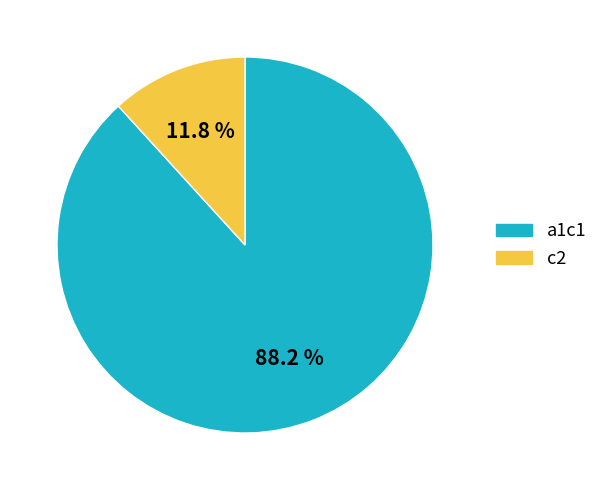

To the nearest percent, what percentage of the pie is c2?

12%